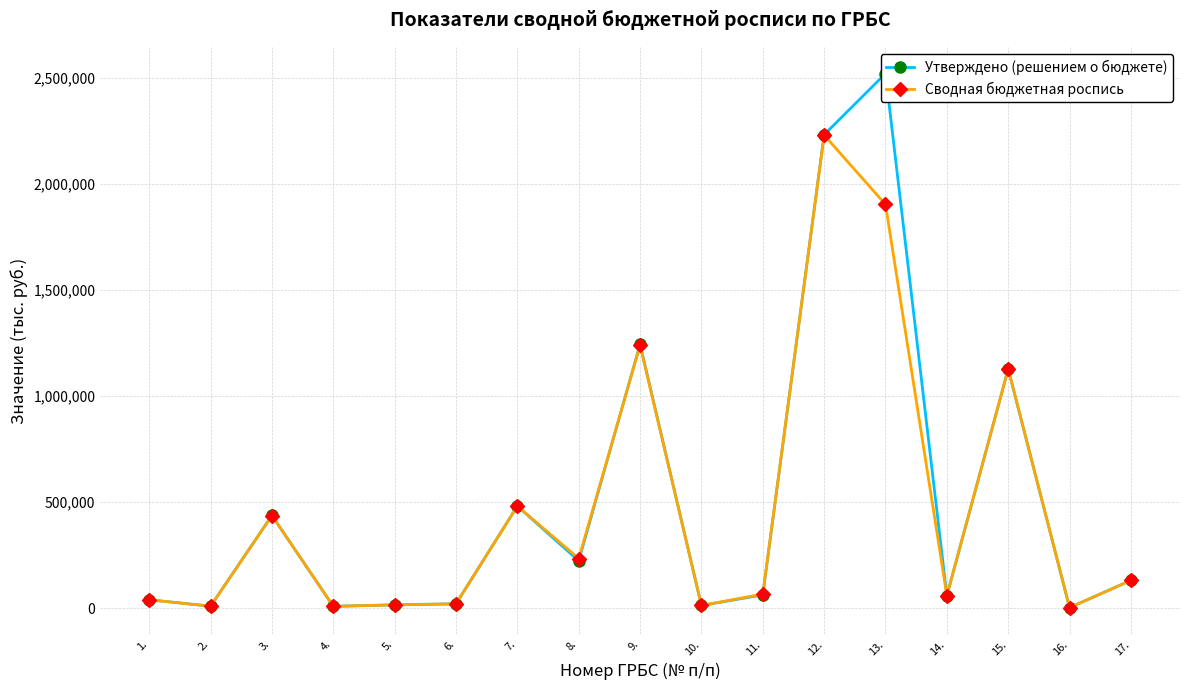

What is the sum of the Утверждено (решением о бюджете) values at 4. and 14.?

68045.8